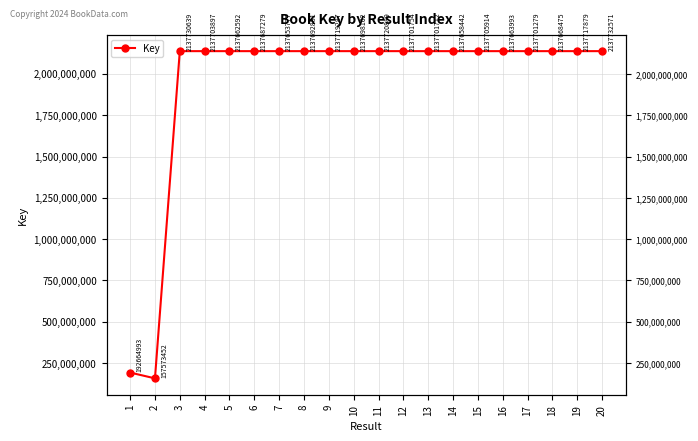

List the labels in order of value, largest first.

20, 3, 11, 9, 19, 15, 4, 12, 13, 17, 10, 8, 6, 18, 16, 5, 14, 7, 1, 2